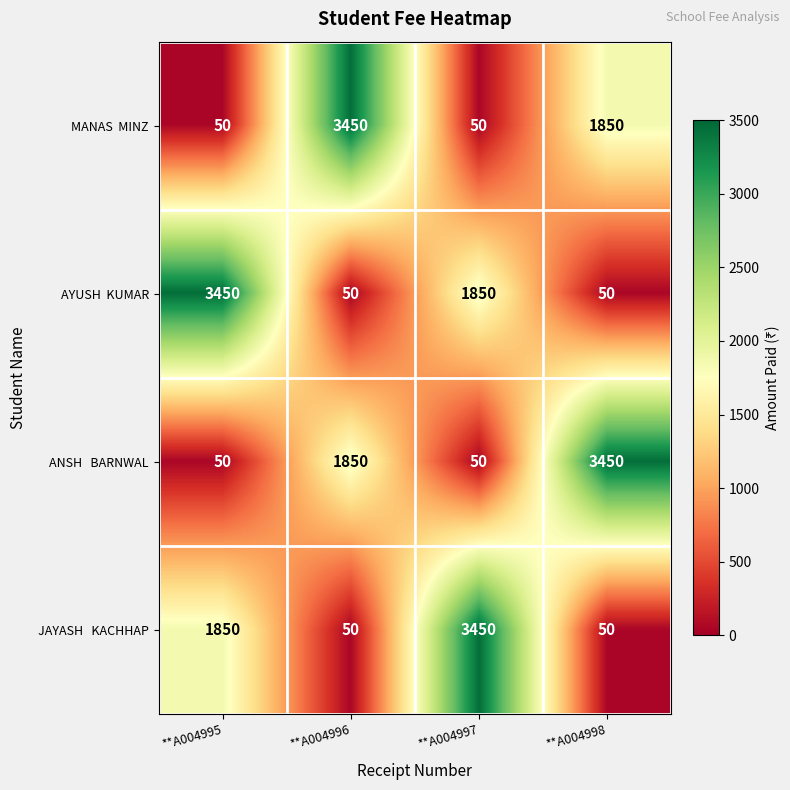

What is the spread (max minus min) of values at **A004996?

3400